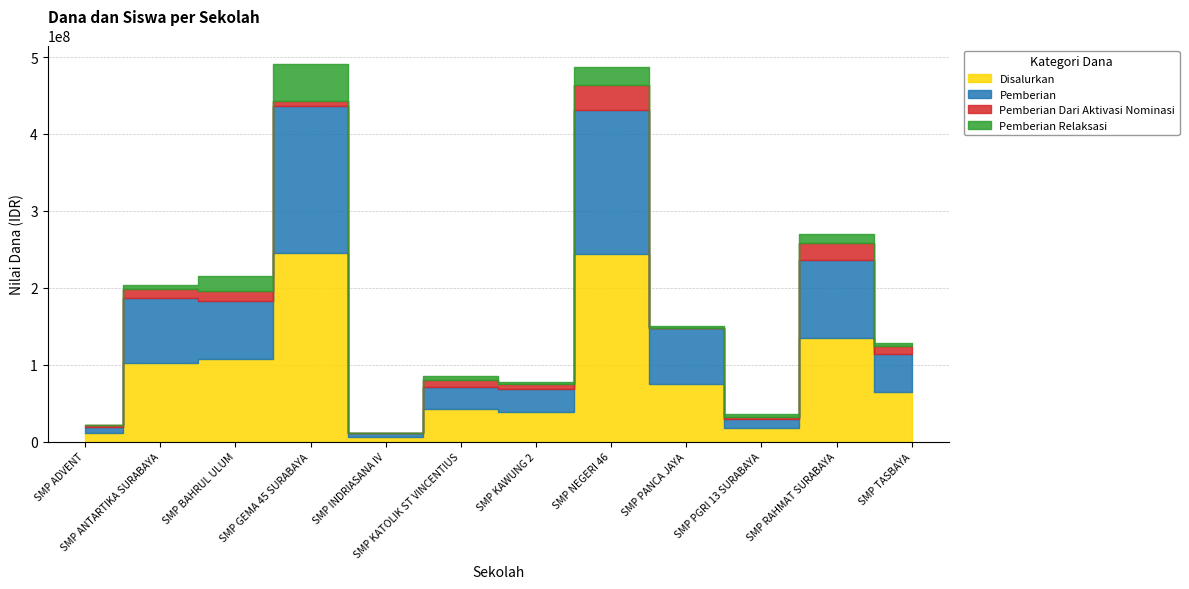

What is the label of the 10th point from the left?

SMP PGRI 13 SURABAYA